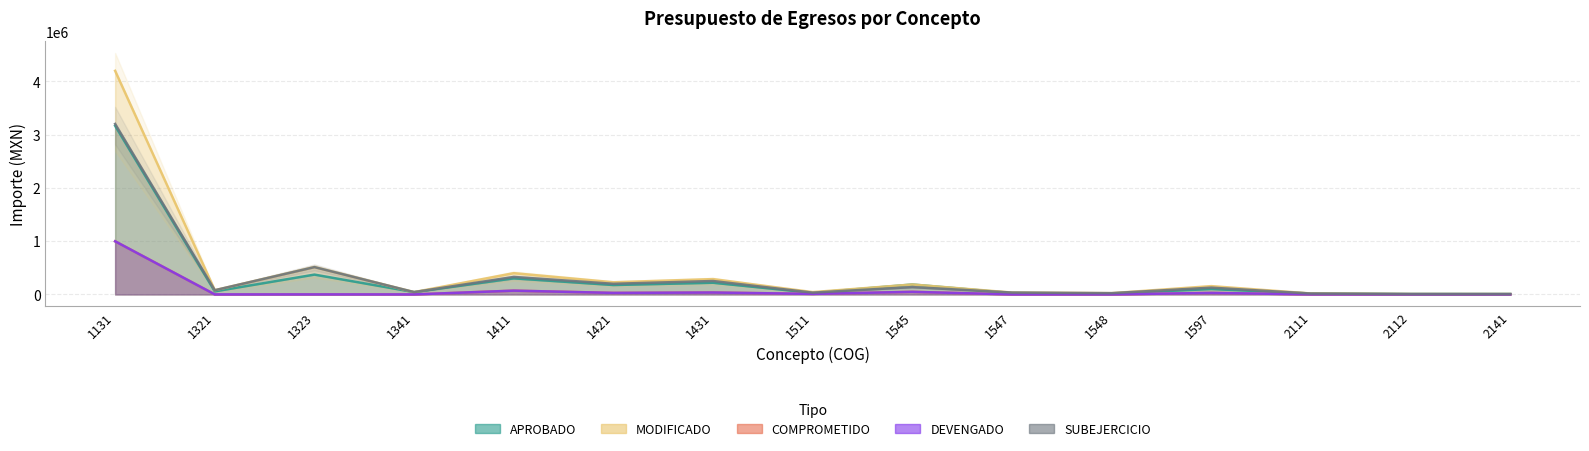

Rank the series by their maximum value, from highest to lowest.

MODIFICADO, SUBEJERCICIO, APROBADO, COMPROMETIDO, DEVENGADO